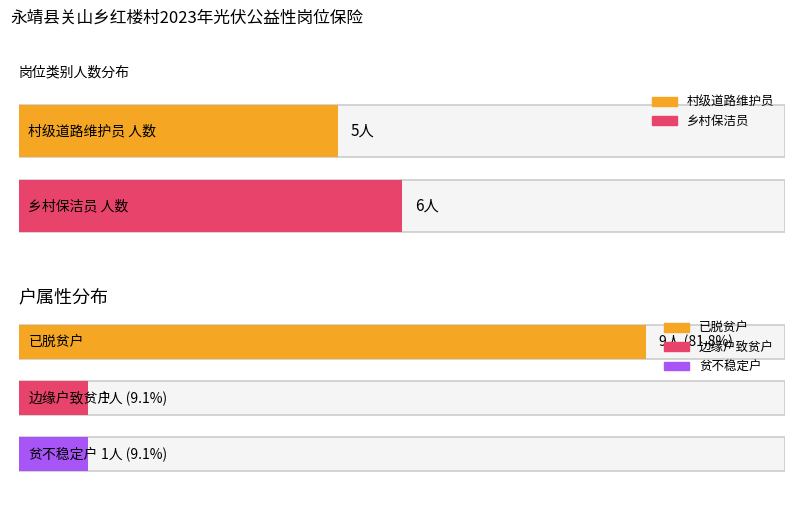

What is the value of the 乡村保洁员 bar at the 2nd from the left?

6